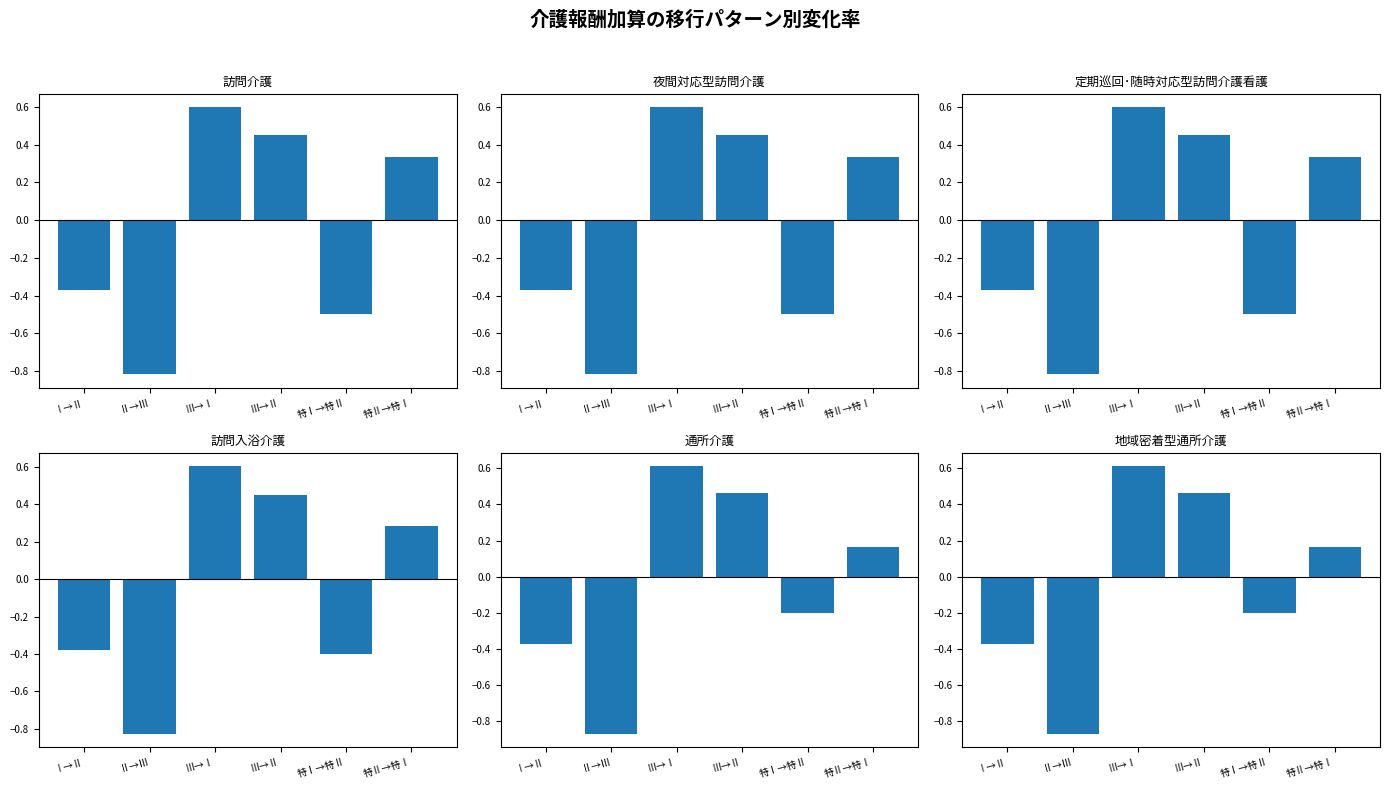

Rank the categories by 夜間対応型訪問介護 value from highest to lowest.

Ⅲ→Ⅰ, Ⅲ→Ⅱ, 特Ⅱ→特Ⅰ, Ⅰ→Ⅱ, 特Ⅰ→特Ⅱ, Ⅱ→Ⅲ